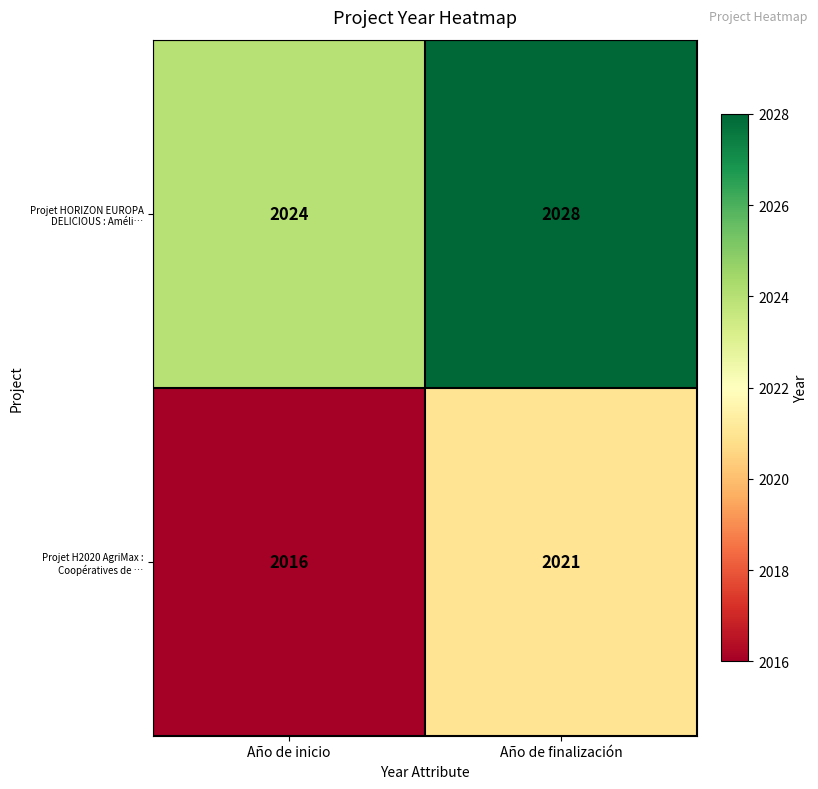

Between Año de inicio and Año de finalización, which series saw the biggest shift?

Projet H2020 AgriMax : Coopératives de …